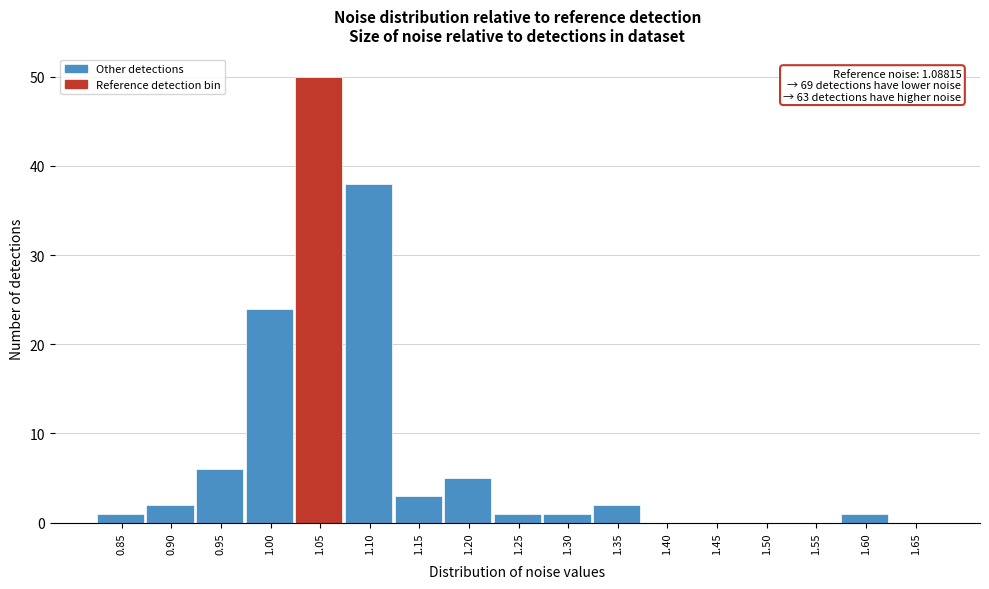

Reading right to left, what are all the values shown in this chart?

1.65=0	1.60=1	1.55=0	1.50=0	1.45=0	1.40=0	1.35=2	1.30=1	1.25=1	1.20=5	1.15=3	1.10=38	1.05=50	1.00=24	0.95=6	0.90=2	0.85=1